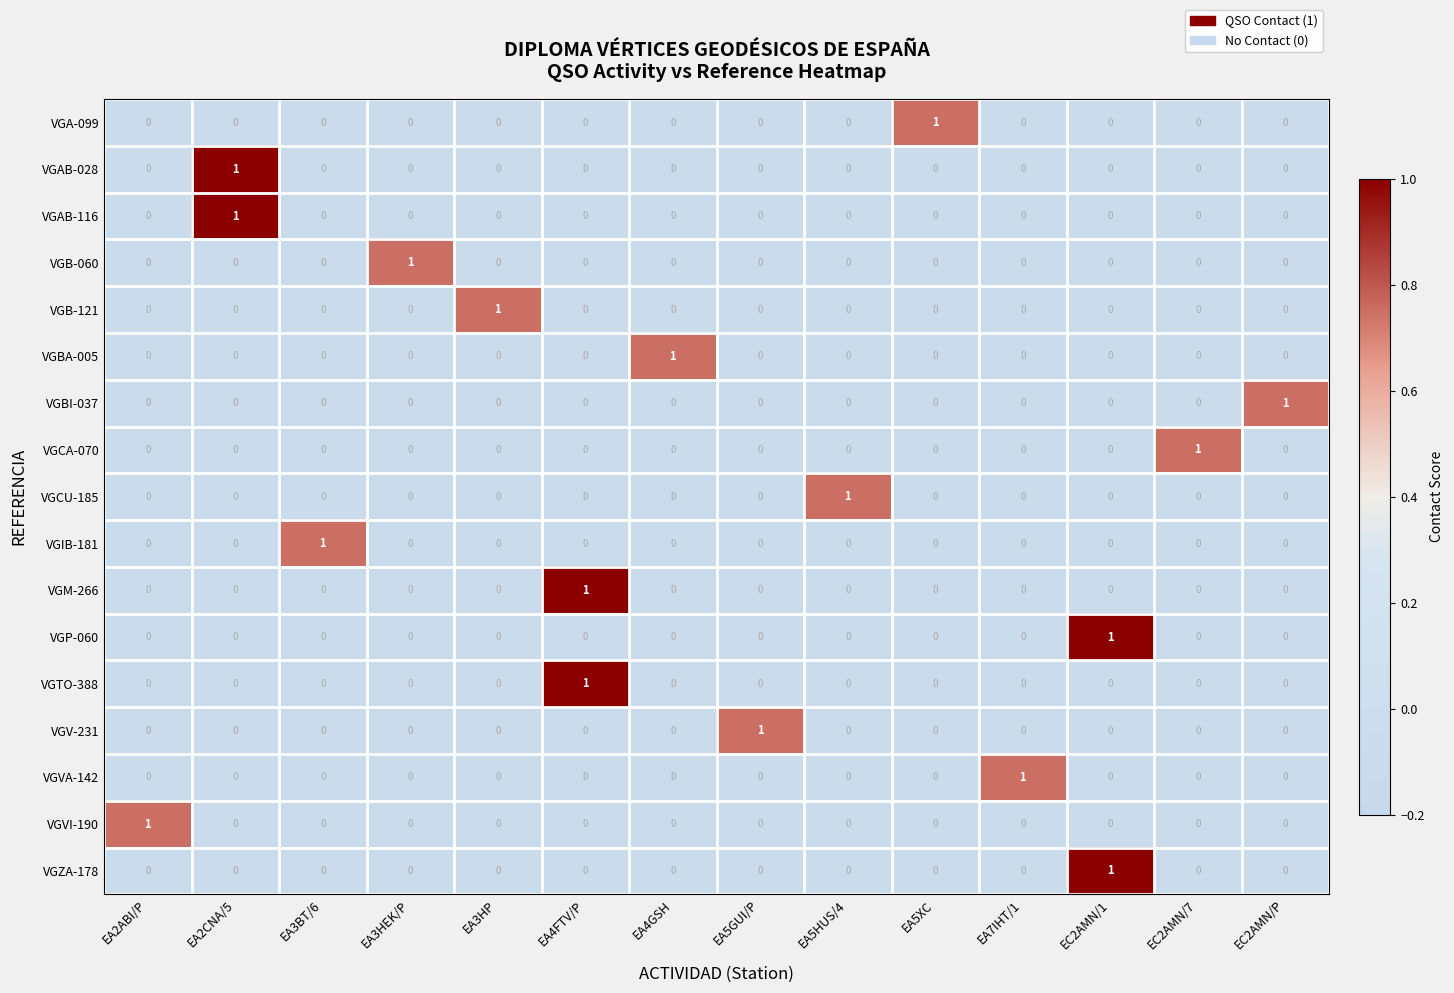

True or false: VGVI-190 has a value of -1 at EC2AMN/1.

False